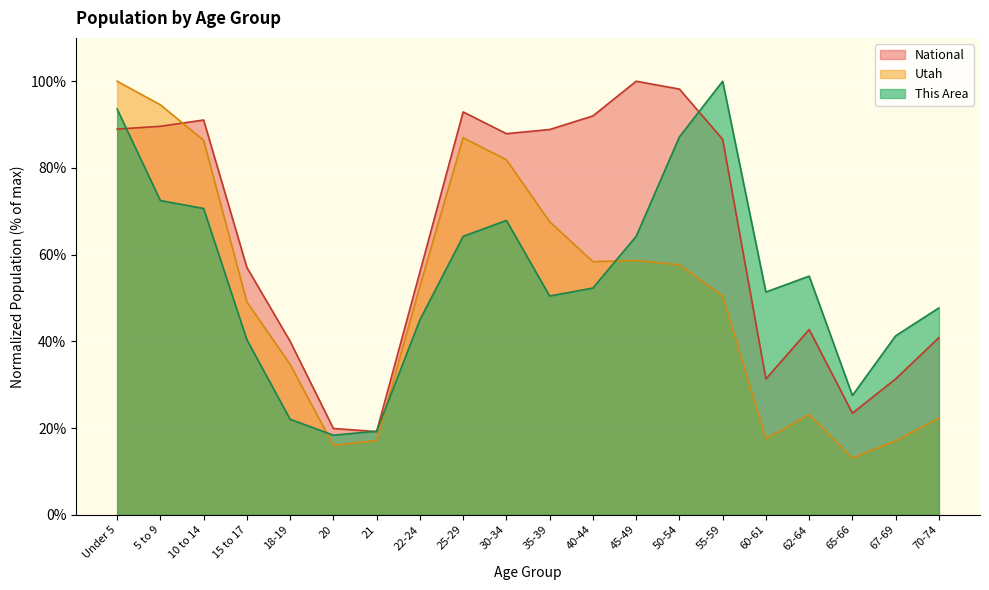

Between which two adjacent categories do Utah and National first intersect?

5 to 9 and 10 to 14